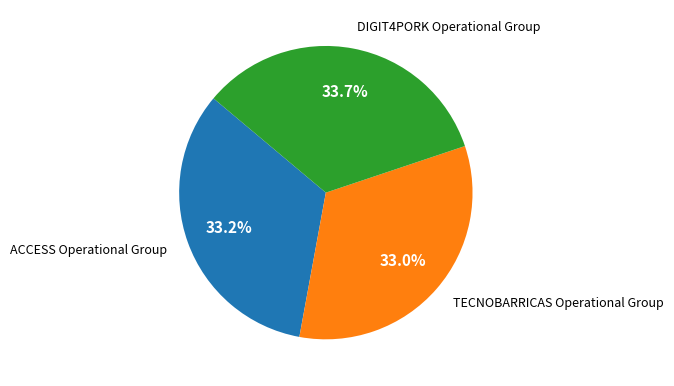

To the nearest percent, what is the average slice percentage?

33%